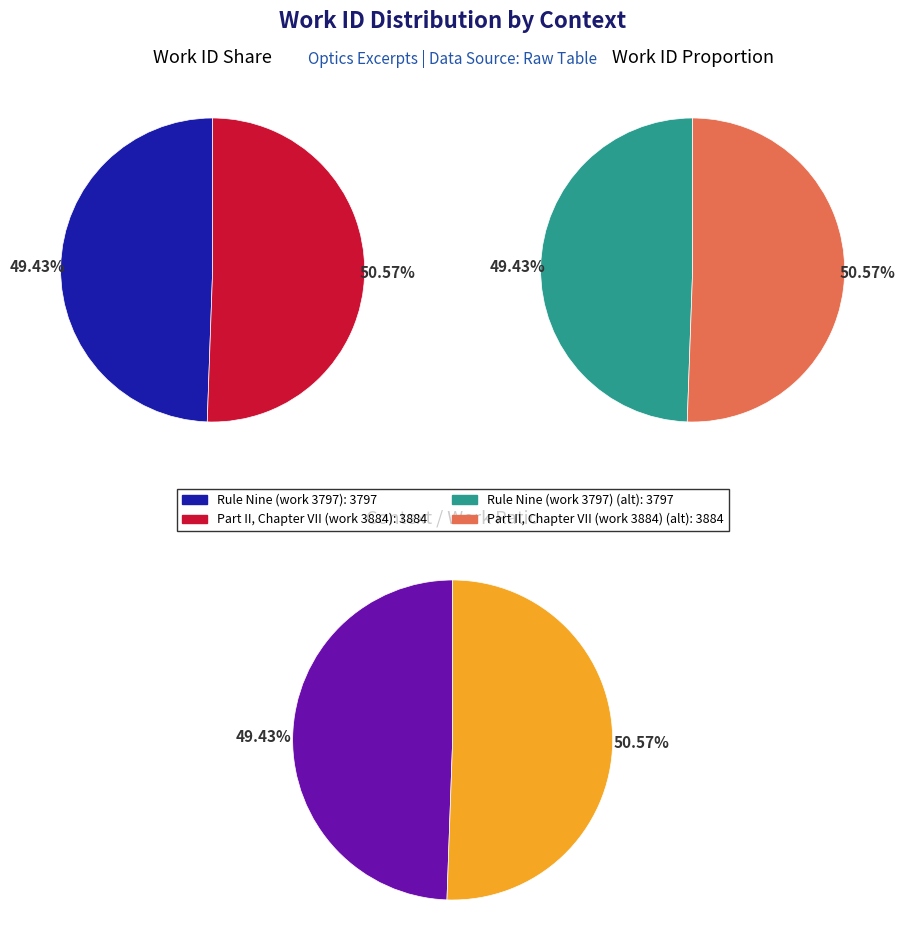

To the nearest percent, what is the combined percentage of Rule Nine (work 3797) and Part II, Chapter VII (work 3884)?

100%